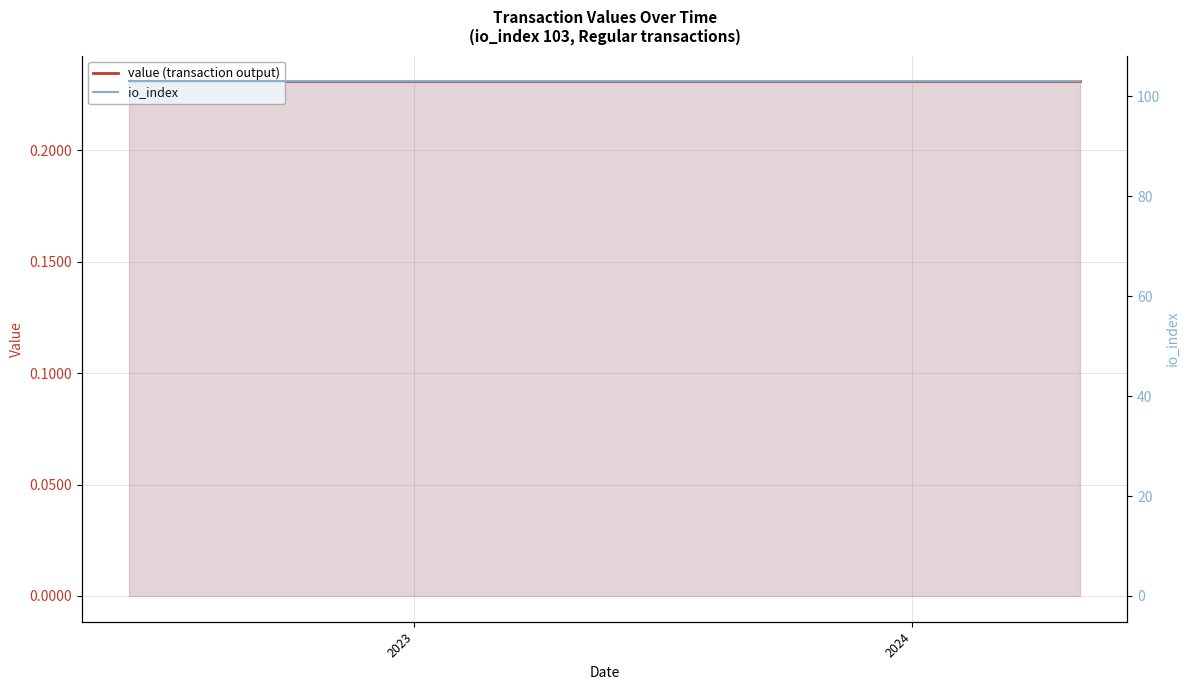

True or false: value (transaction output) and io_index intersect in this chart.

False